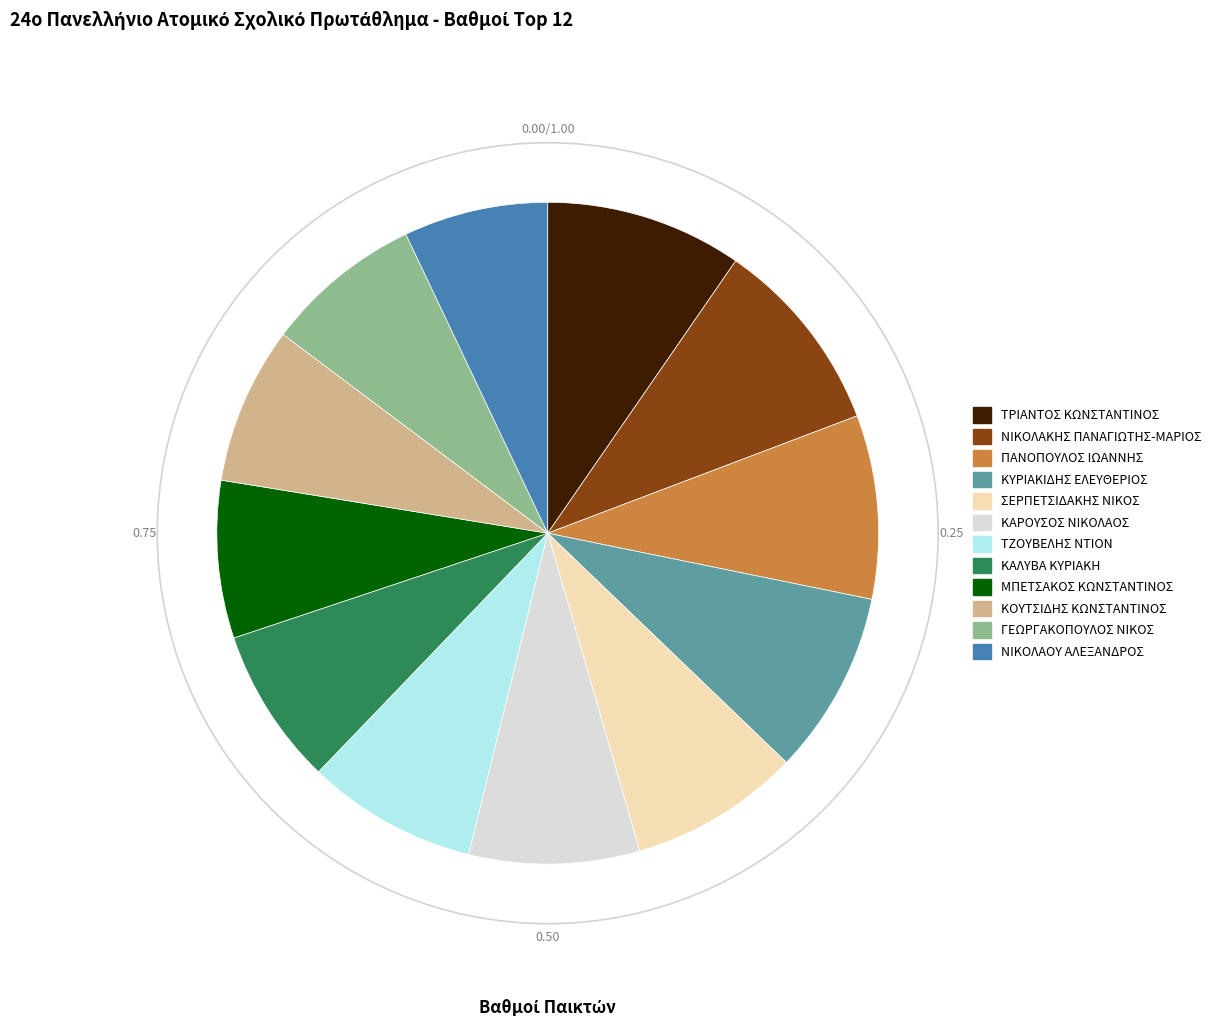

Is there a majority slice in this chart?

No